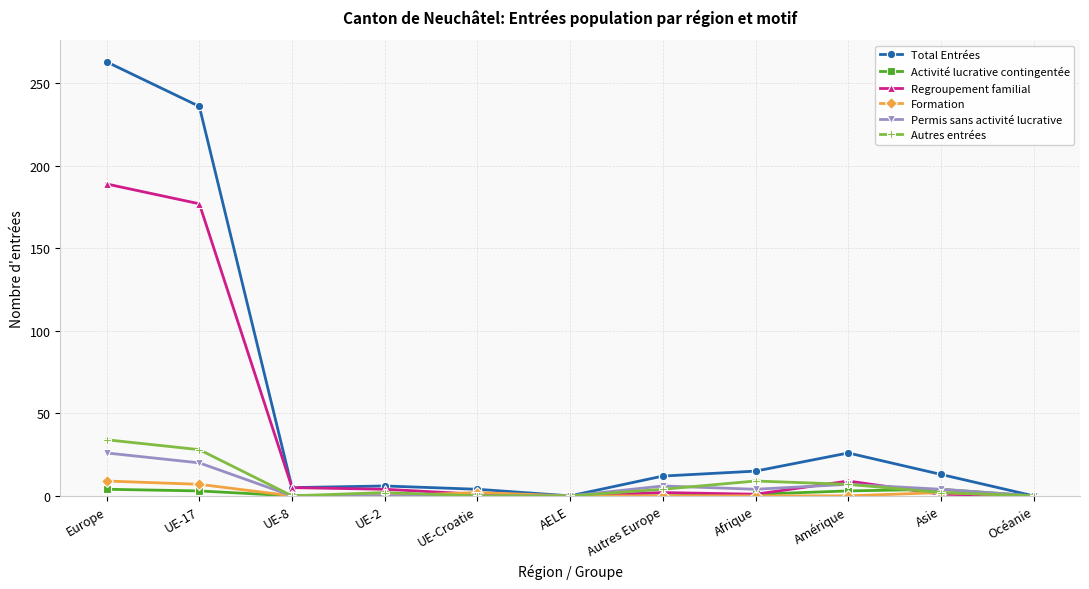

What is the label of the 8th point from the right?

UE-2